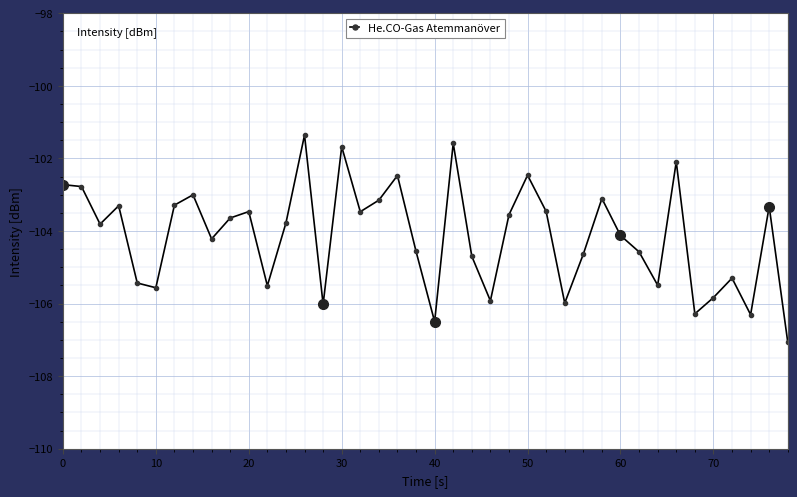

What is the minimum value shown in the chart?

-107.1